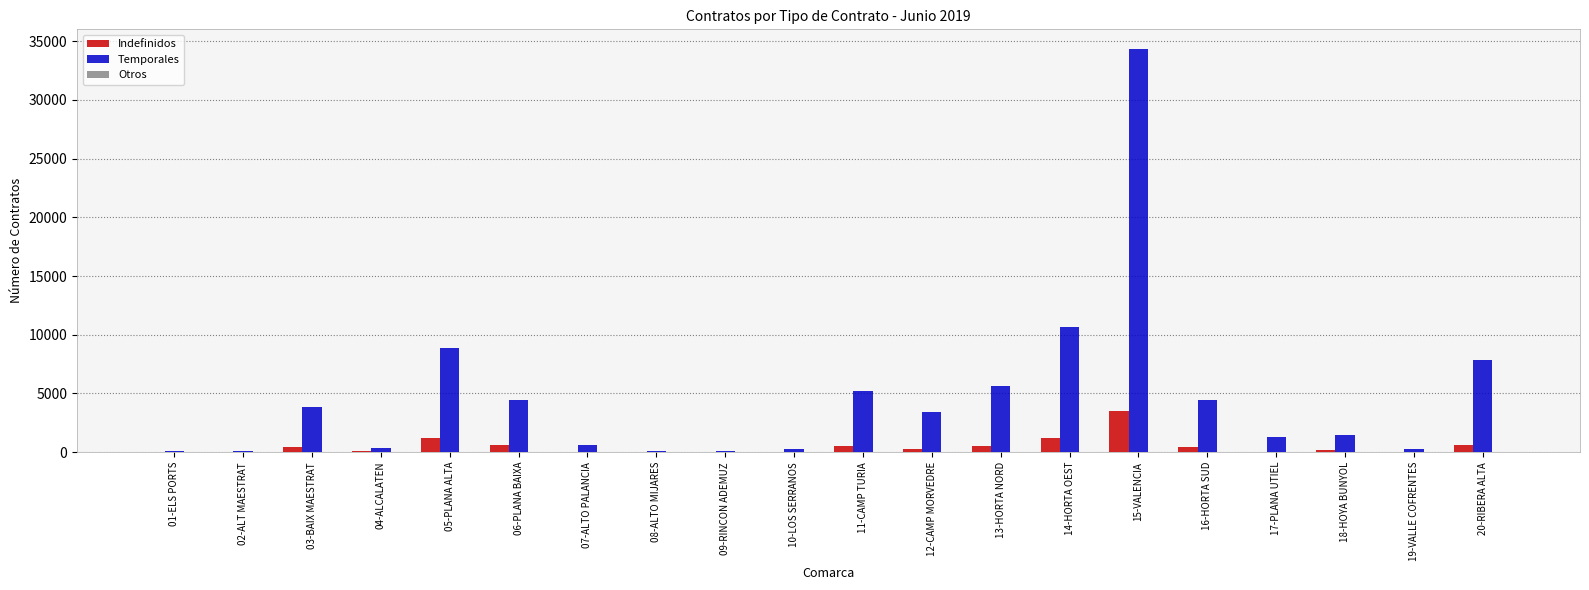

Which series has the largest total across all categories?

Temporales